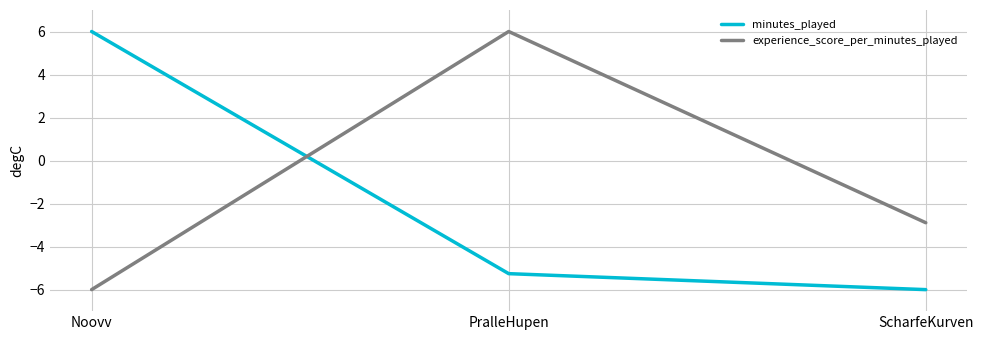

How many lines are shown in the chart?

2